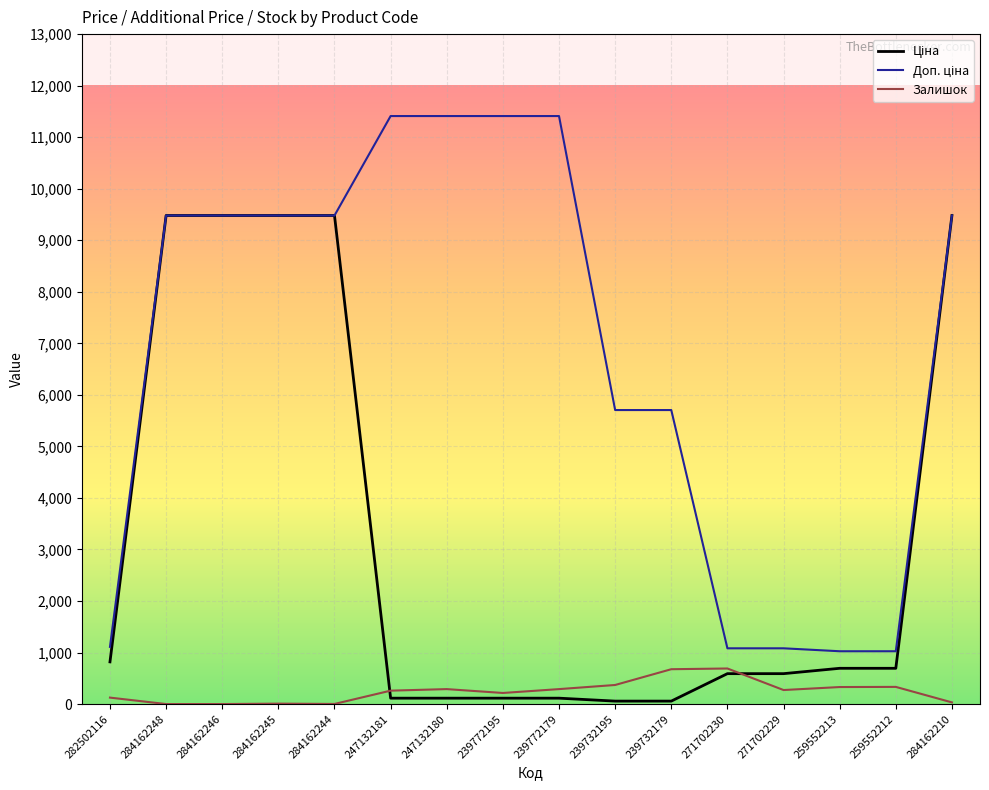

What is the highest value of the Залишок series?

690.0